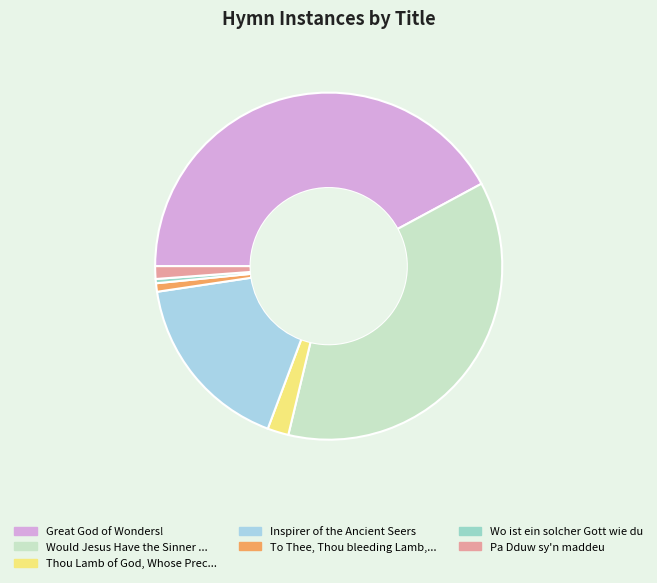

Count the number of slices in the pie.

7